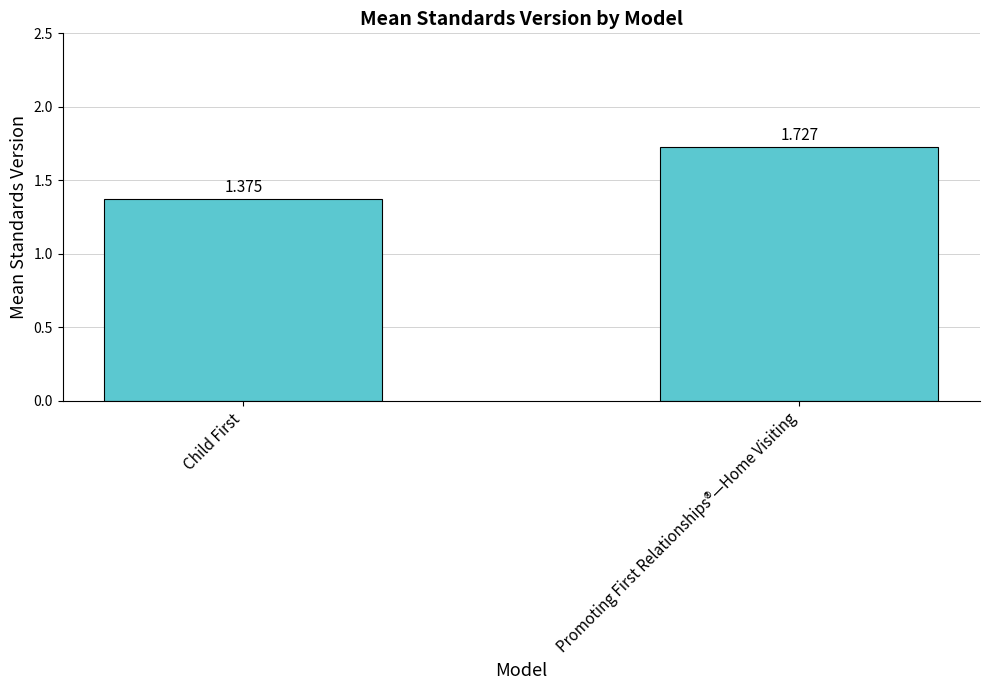

What is the average value?

1.6